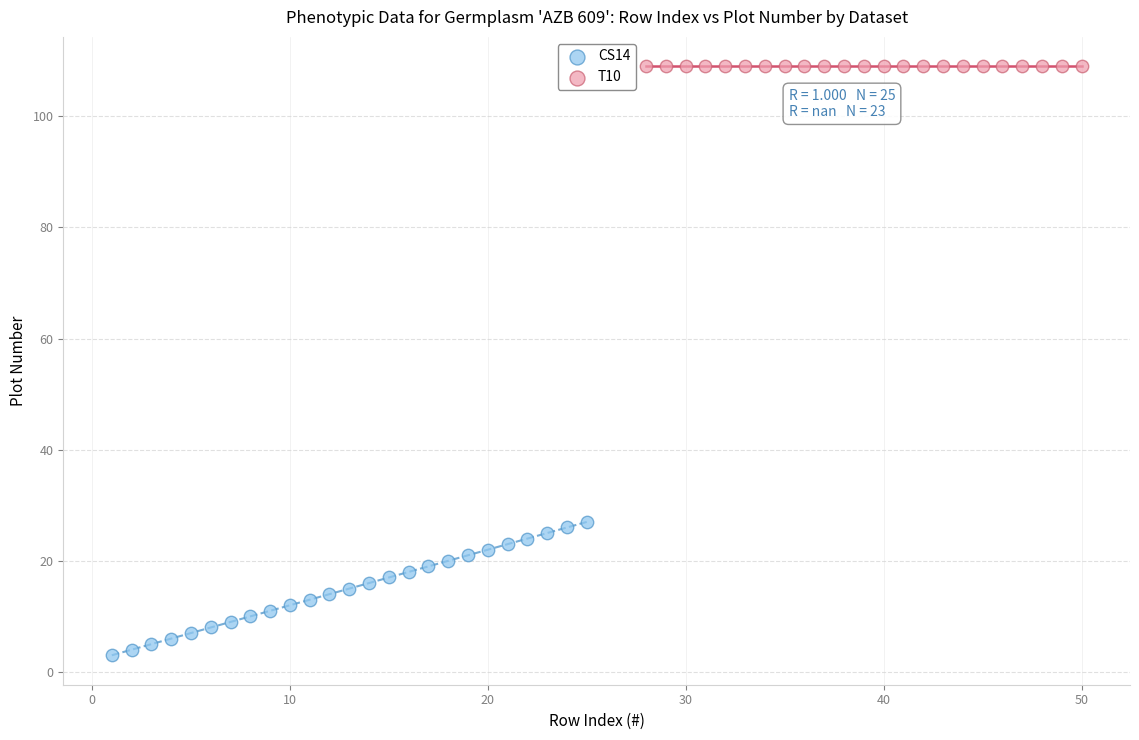

Which series contains the highest Y value?

T10